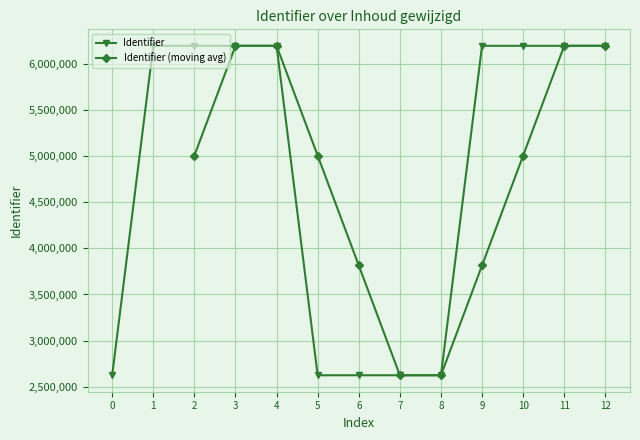

How many data points does each series have?

13